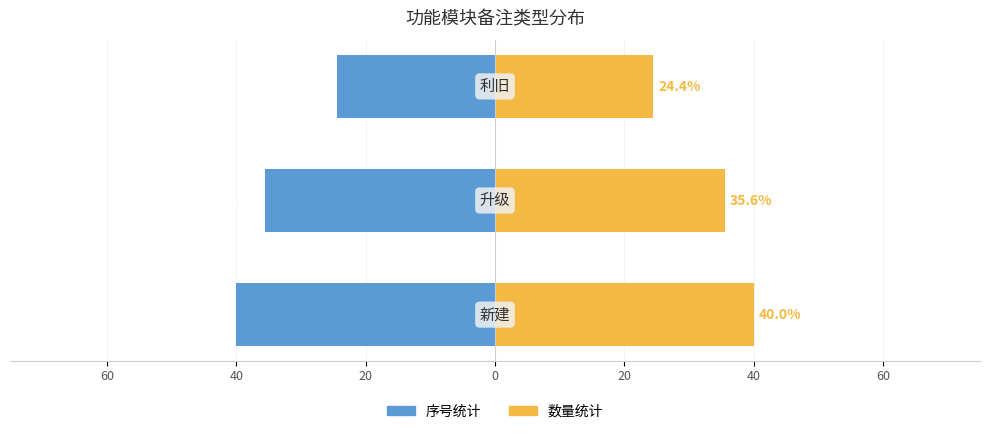

How many values in the 序号统计 series are below -35?

2